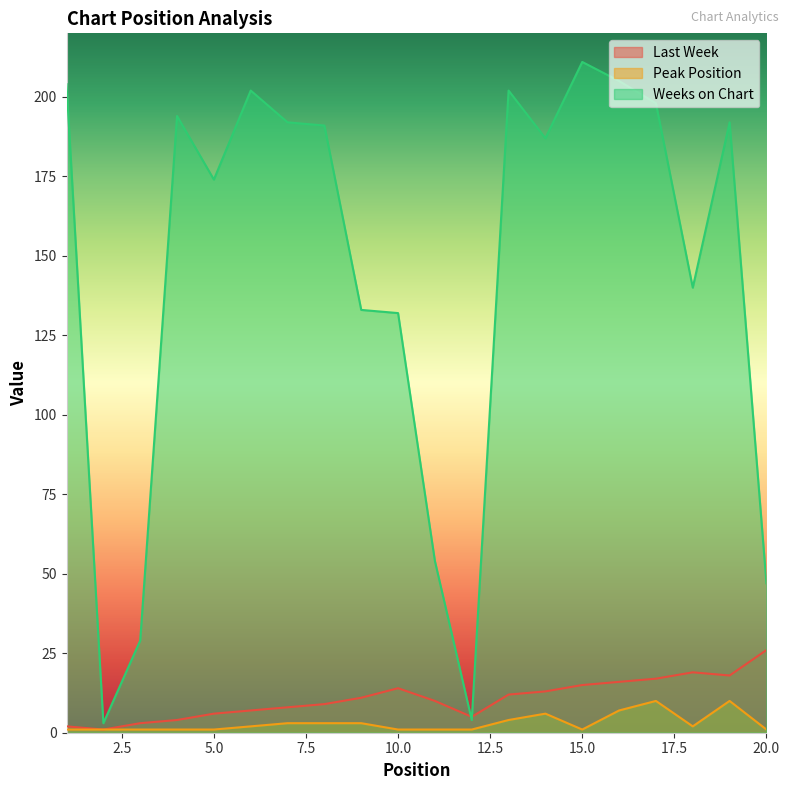

True or false: Last Week and Peak Position cross at least once.

False